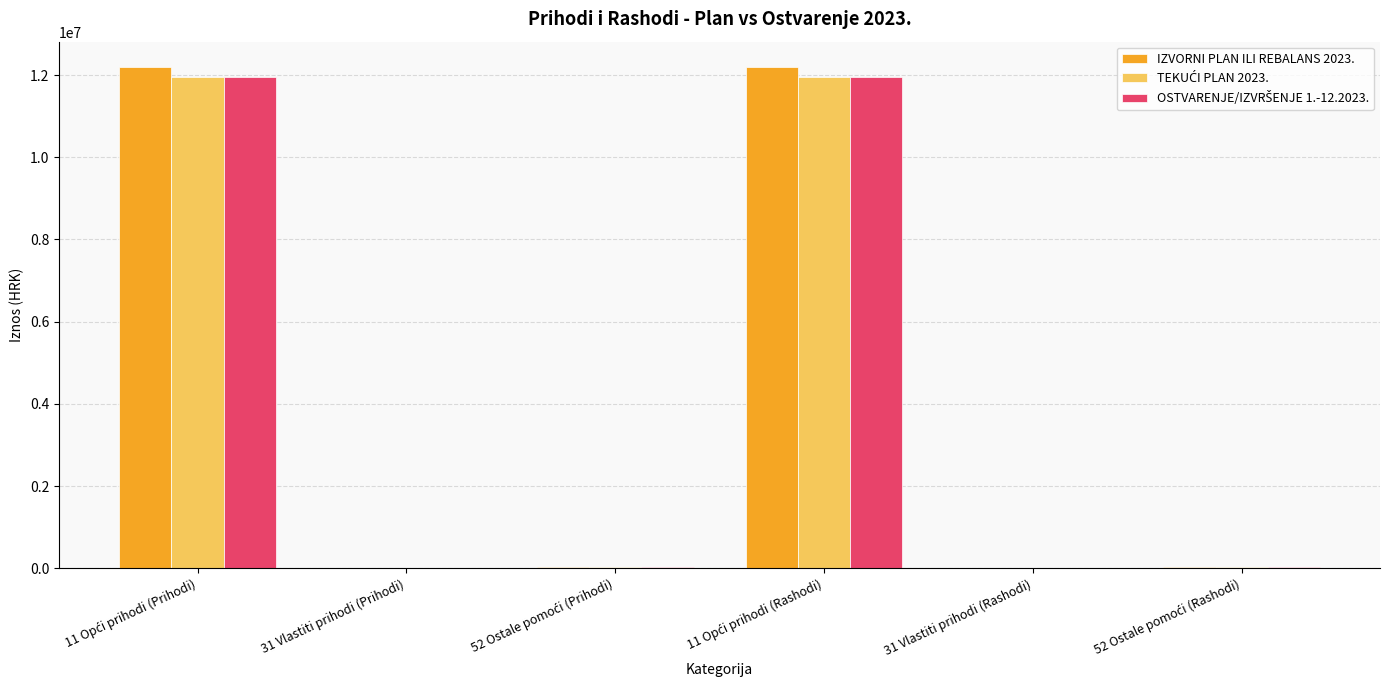

What is the sum of all IZVORNI PLAN ILI REBALANS 2023. values?

24491746.0